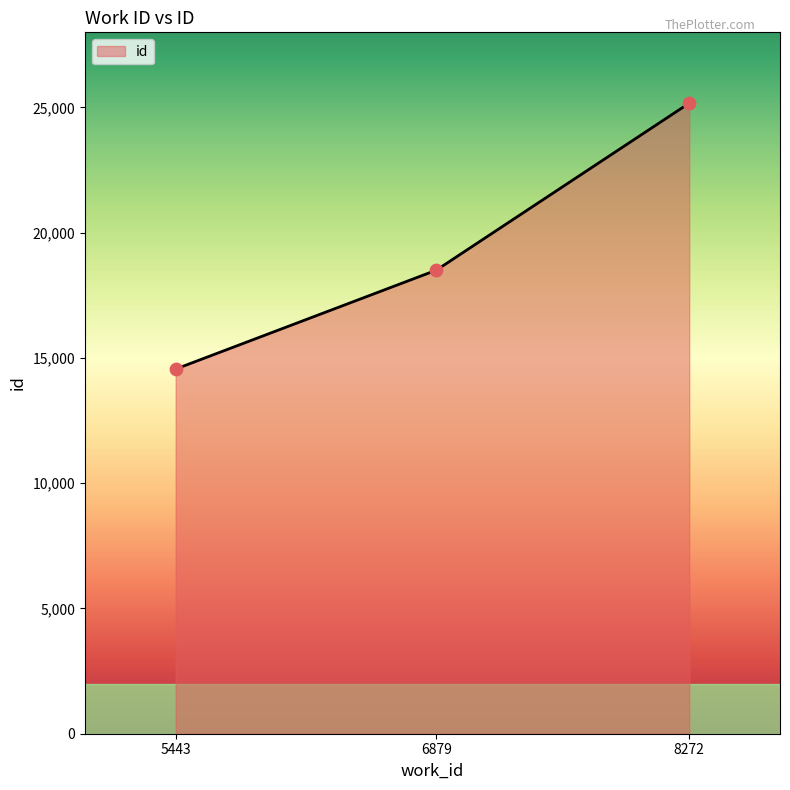

What is the change in value from 6879 to 8272?

+6667